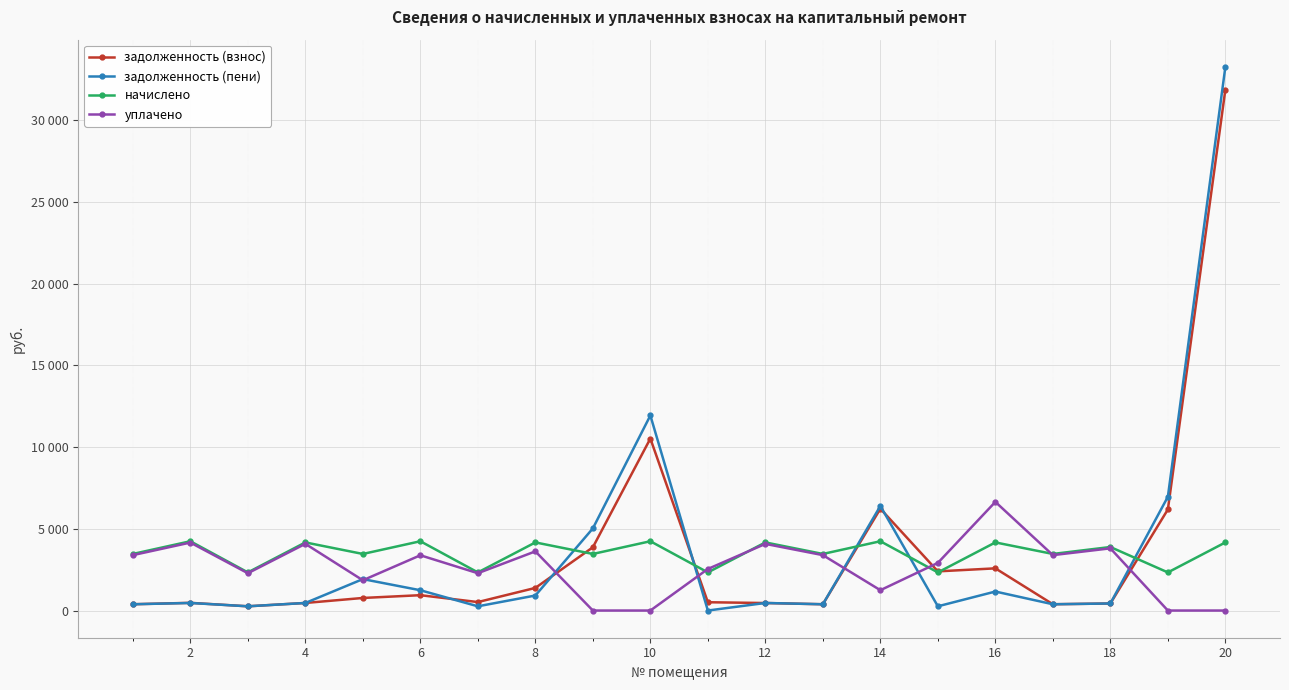

True or false: задолженность (пени) has more than 1 points higher than both neighbors.

True